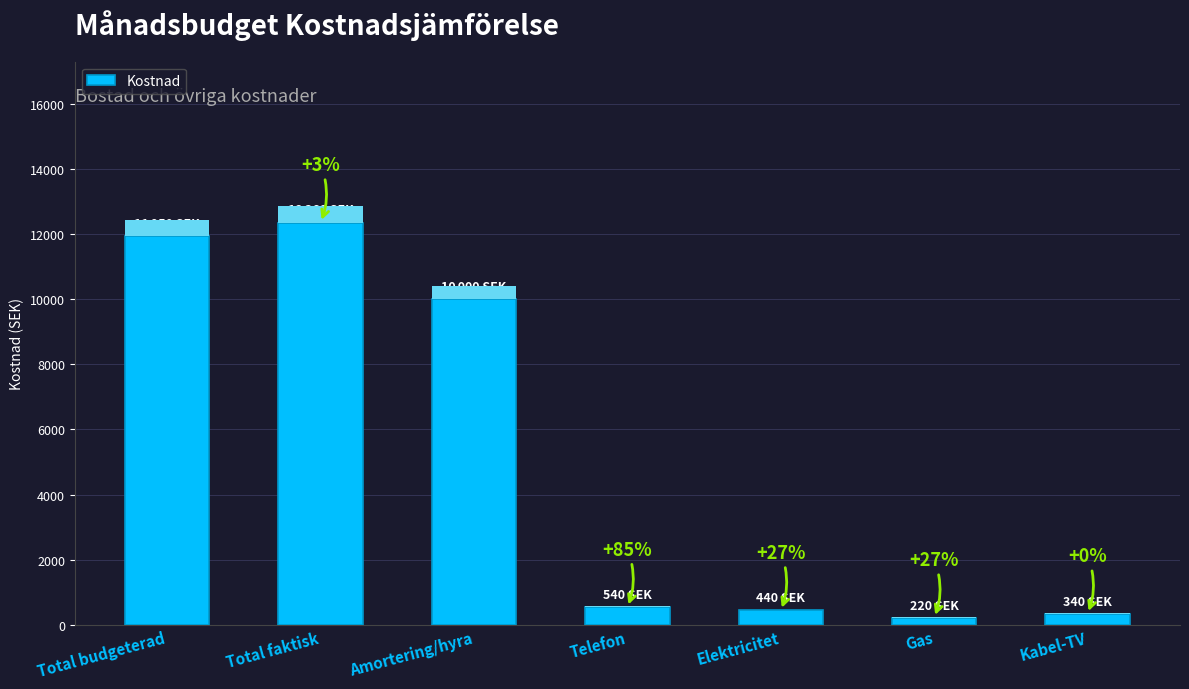

Which category has the lowest value across all series?

Gas